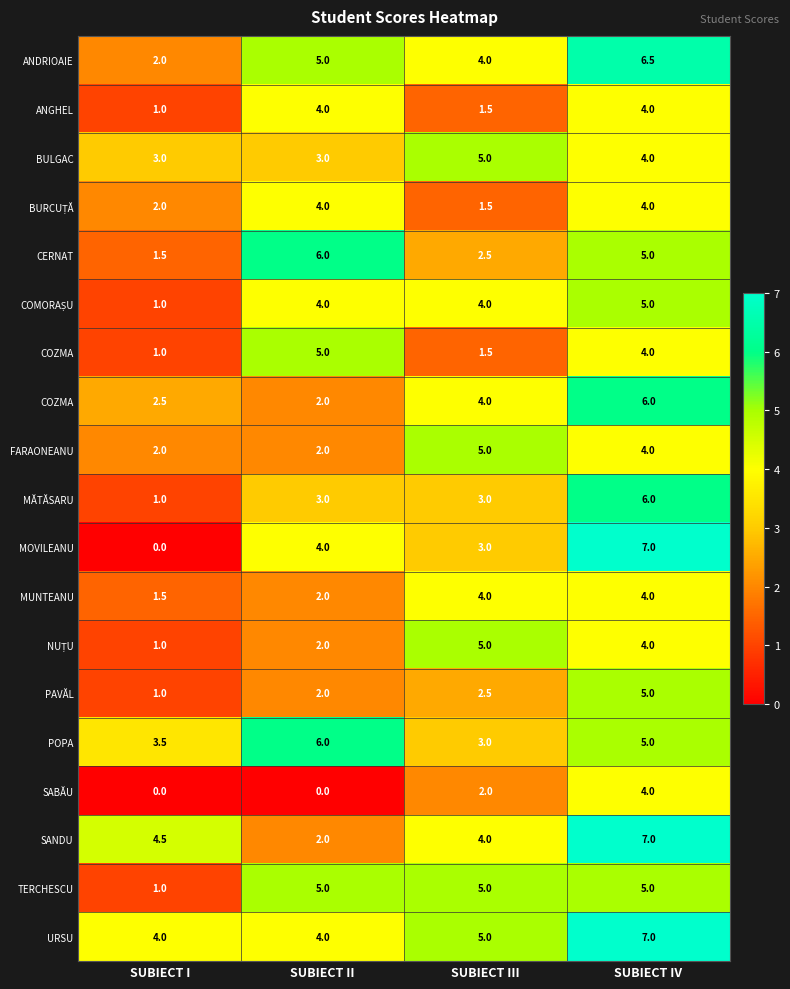

What is the total value across all series at SUBIECT I?

33.5